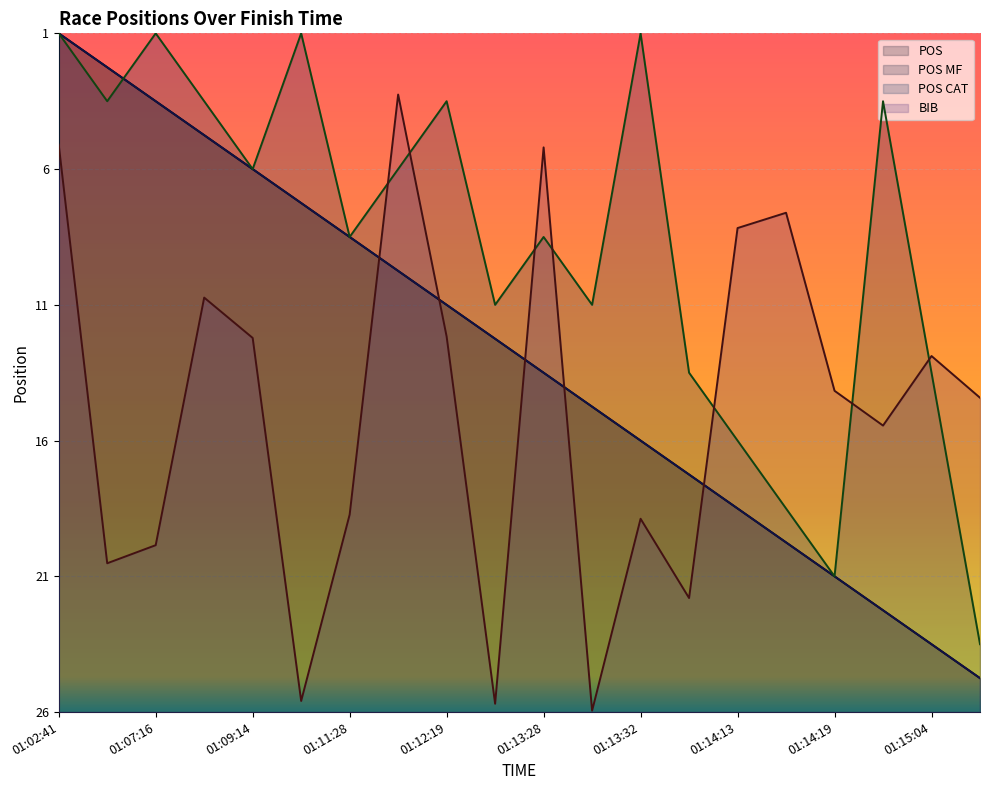

At how many categories does at least one series exceed 9?

20